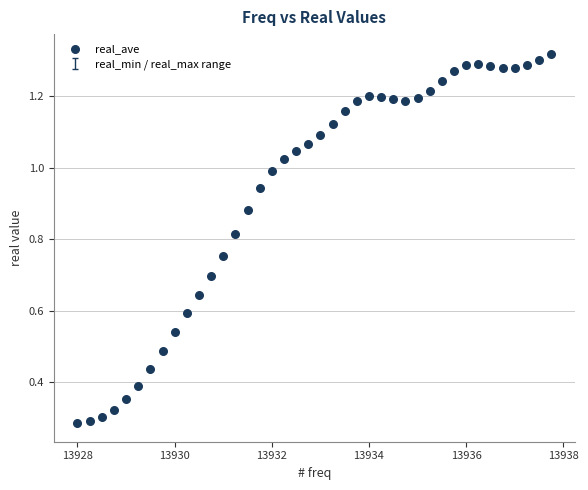

What is the range of X values (max minus min)?

9.8